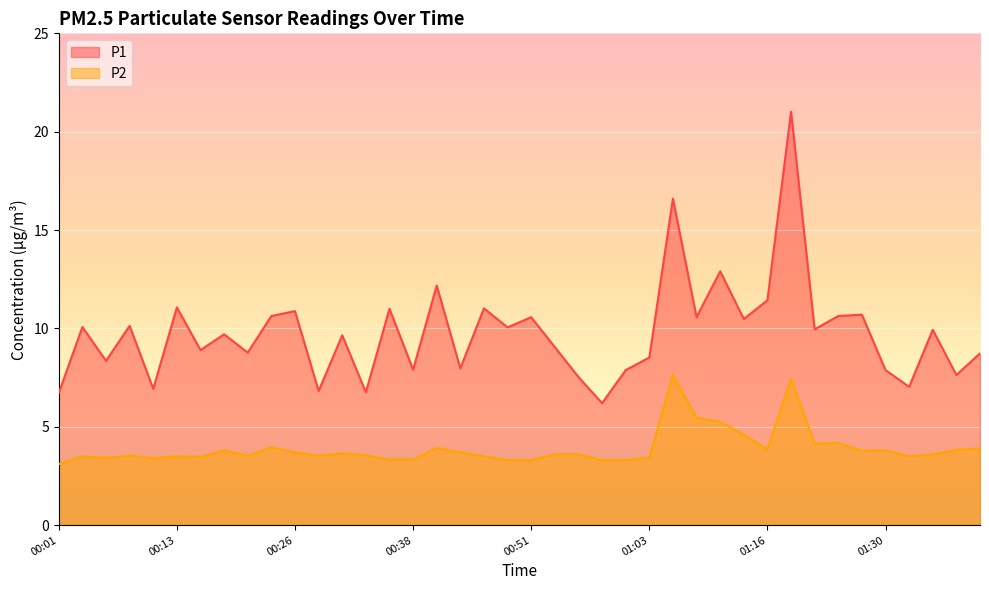

True or false: P1 and P2 cross at least once.

False